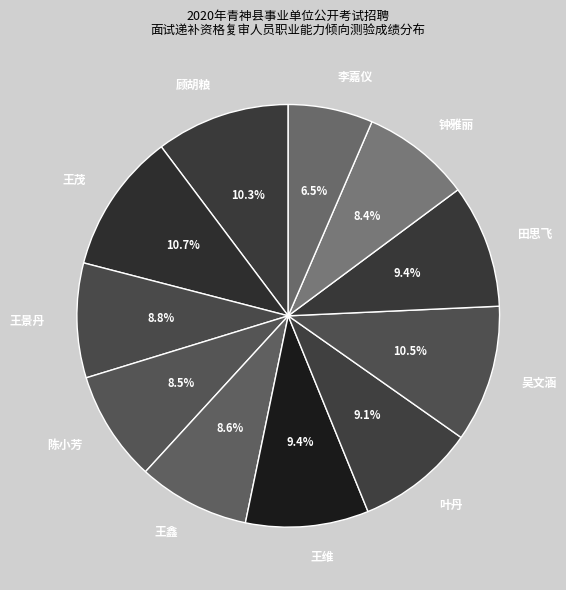

Does 钟雅丽 represent more than half of the total?

No